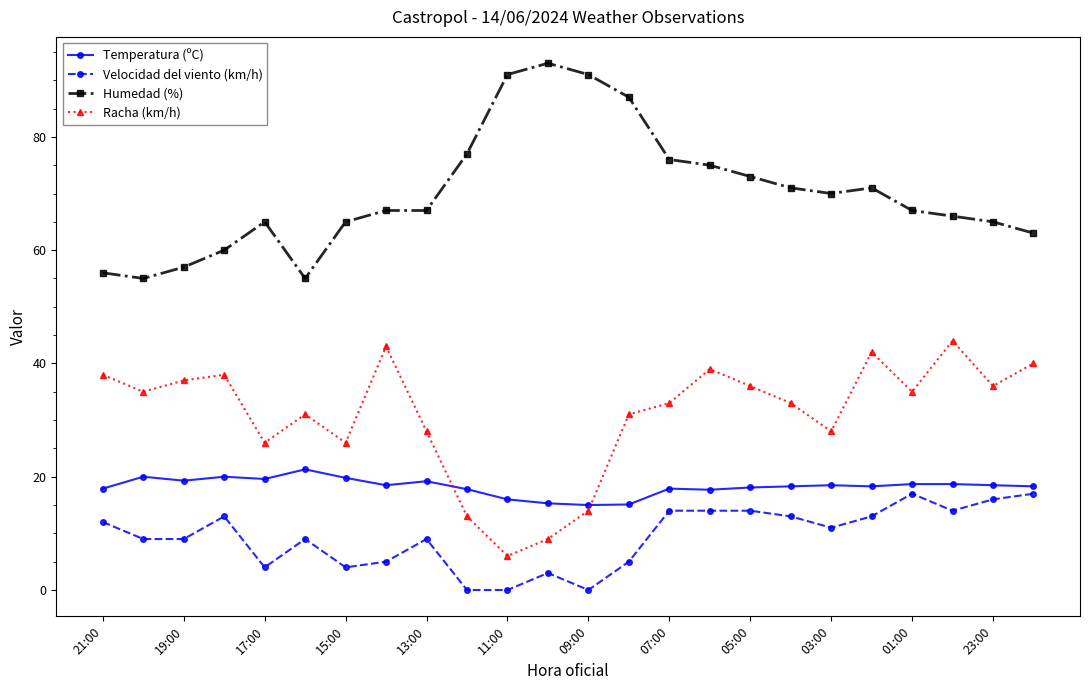

What is the lowest value of the Humedad (%) series?

55.0